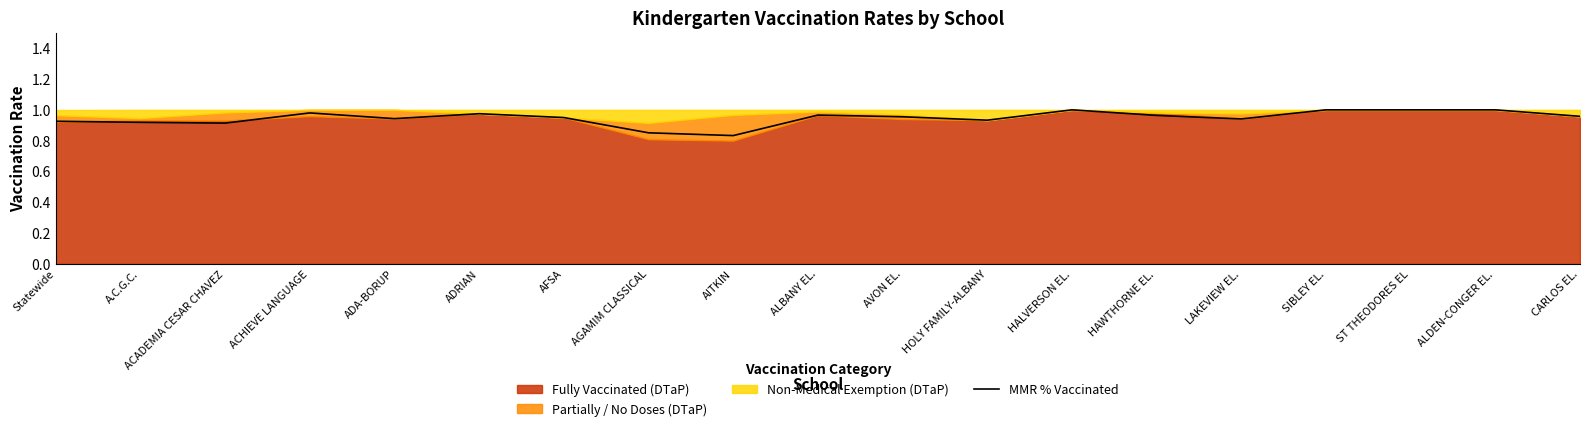

List the labels in order of value, largest first.

HALVERSON EL., SIBLEY EL., ST THEODORES EL, ALDEN-CONGER EL., ACHIEVE LANGUAGE, ADRIAN, ALBANY EL., HAWTHORNE EL., CARLOS EL., AVON EL., AFSA, ADA-BORUP, LAKEVIEW EL., HOLY FAMILY-ALBANY, Statewide, A.C.G.C., ACADEMIA CESAR CHAVEZ, AGAMIM CLASSICAL, AITKIN